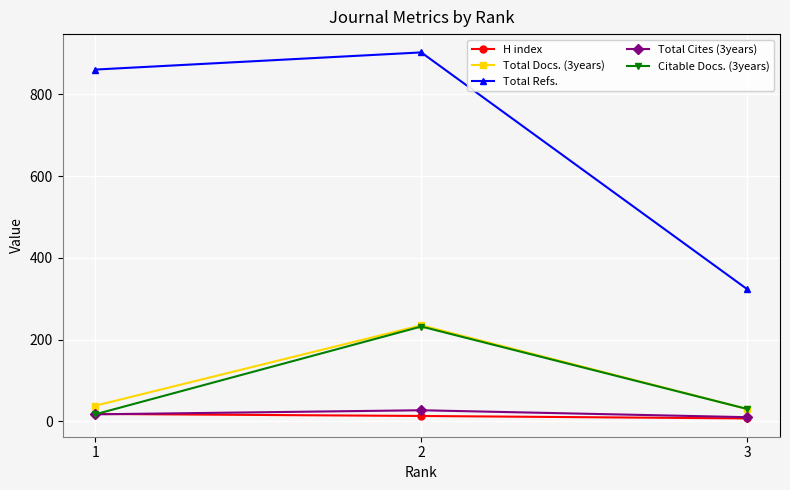

Reading left to right, what are all the values shown in this chart?

H index: 18	13	7
Total Docs. (3years): 38	235	30
Total Refs.: 861	903	323
Total Cites (3years): 17	27	10
Citable Docs. (3years): 17	232	30